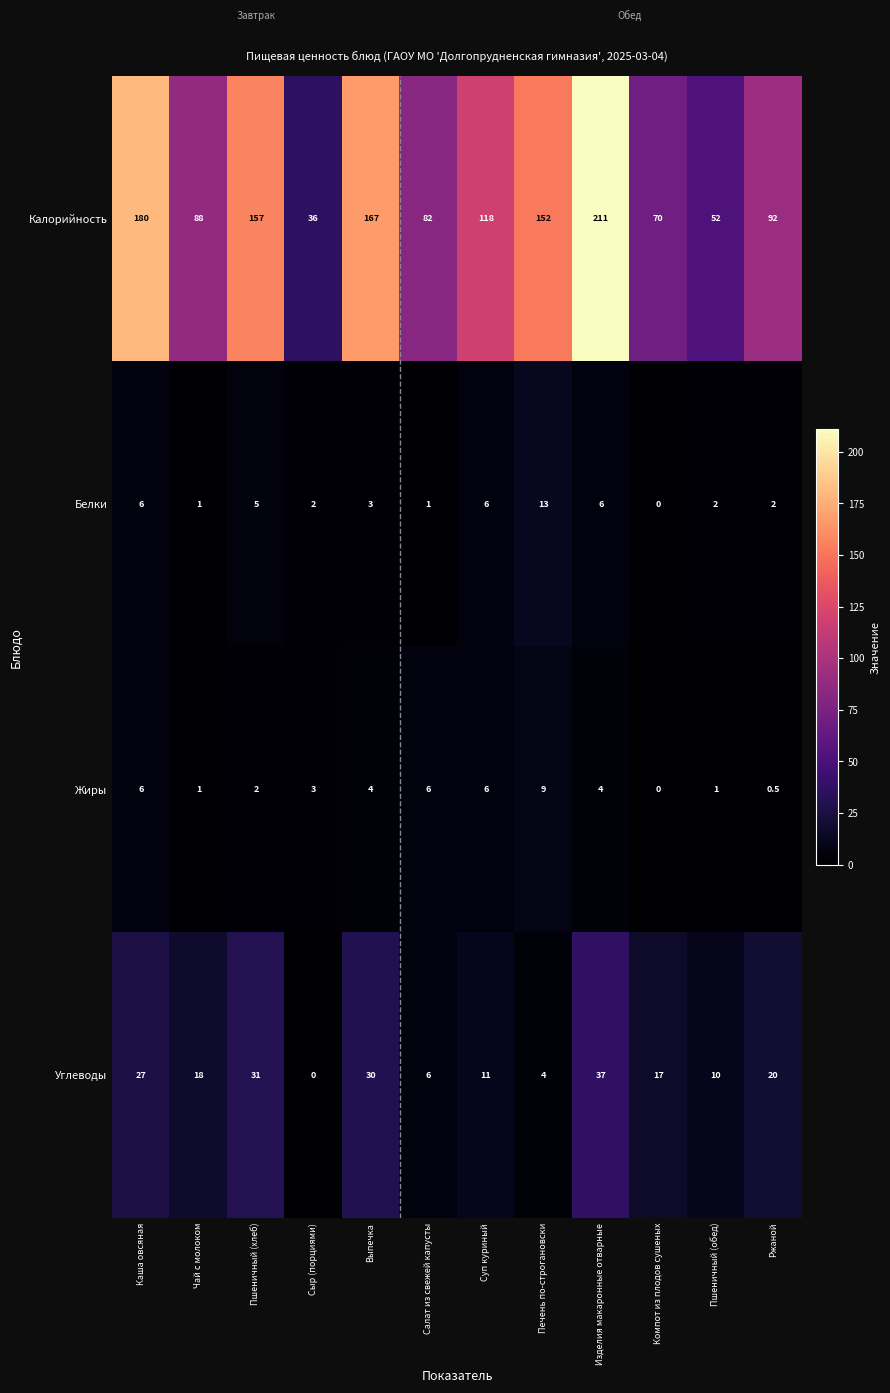

What is the sum of all Жиры values?

42.5